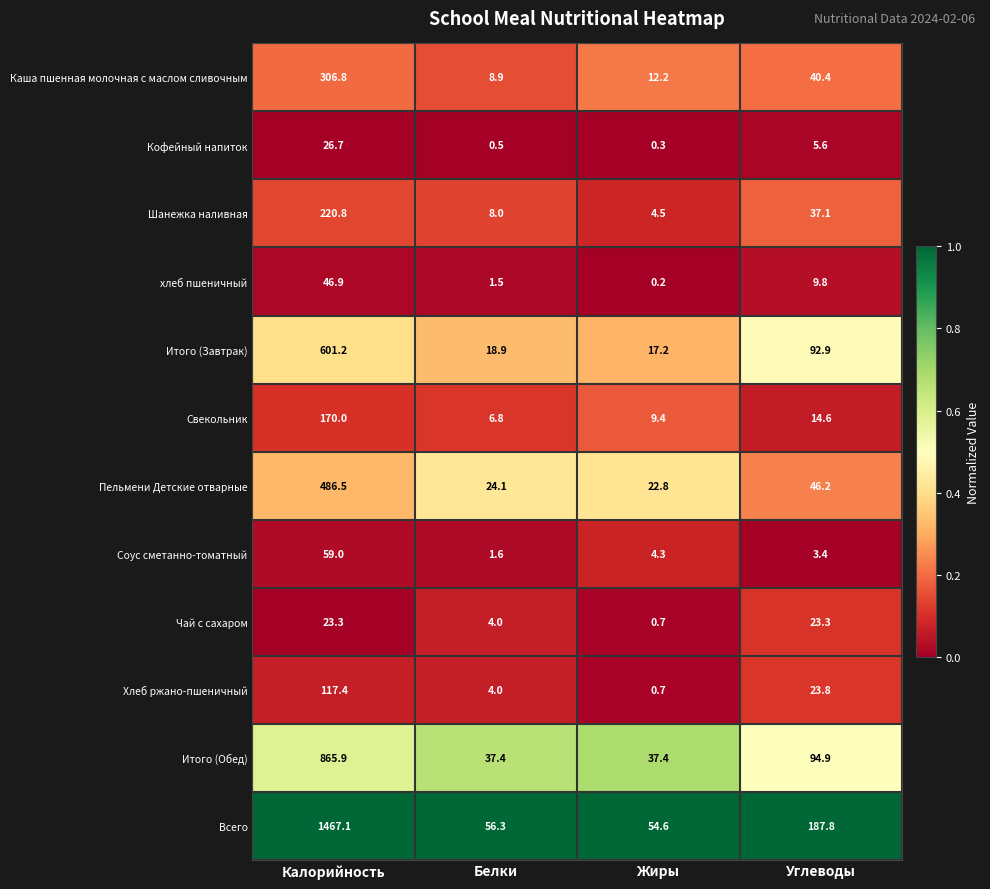

What is the total value across all series at Углеводы?

579.8